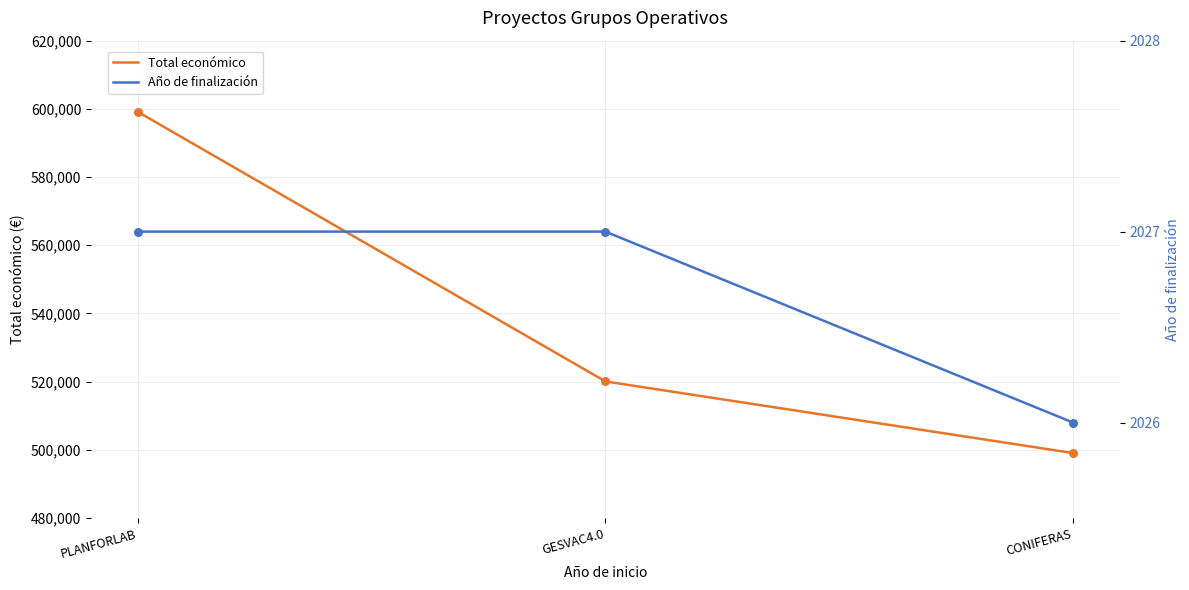

Which series has the largest total across all categories?

Total económico